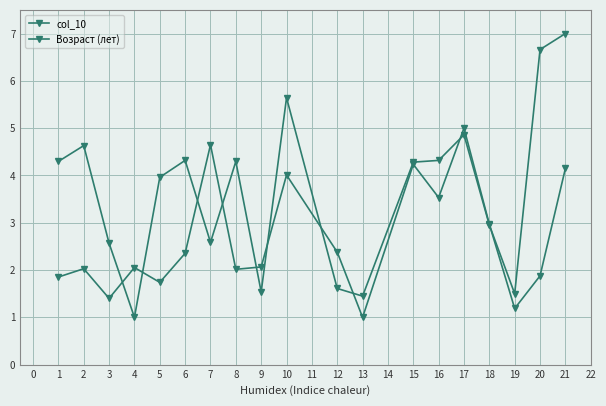

Does the chart have visible grid lines?

Yes